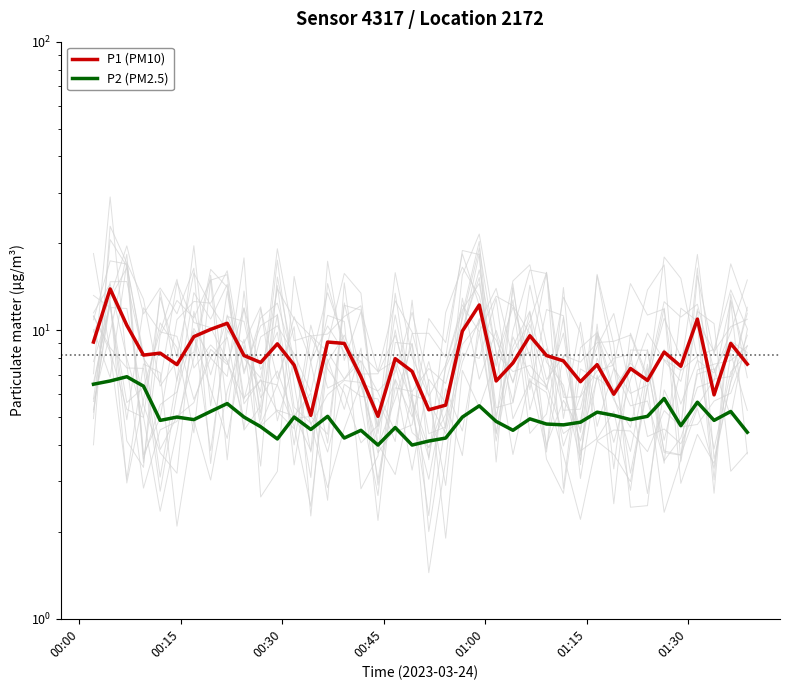

What is the average value of the P2 (PM2.5) series?

5.0